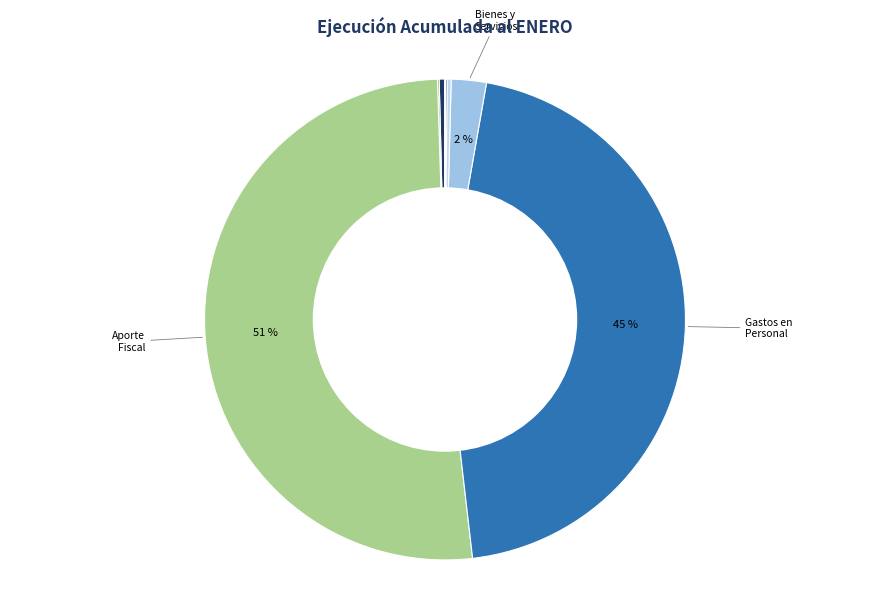

Count the number of slices in the pie.

9